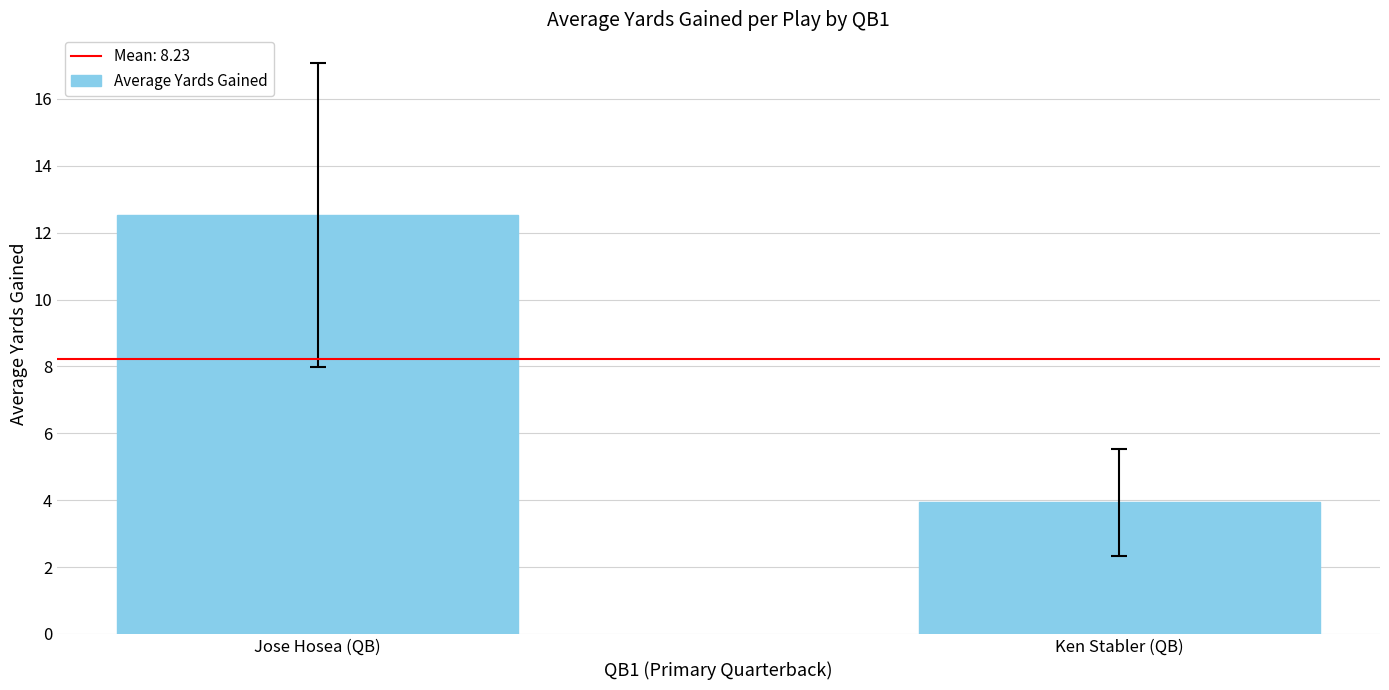

Where is the data nearest to the value 8?

Ken Stabler (QB)